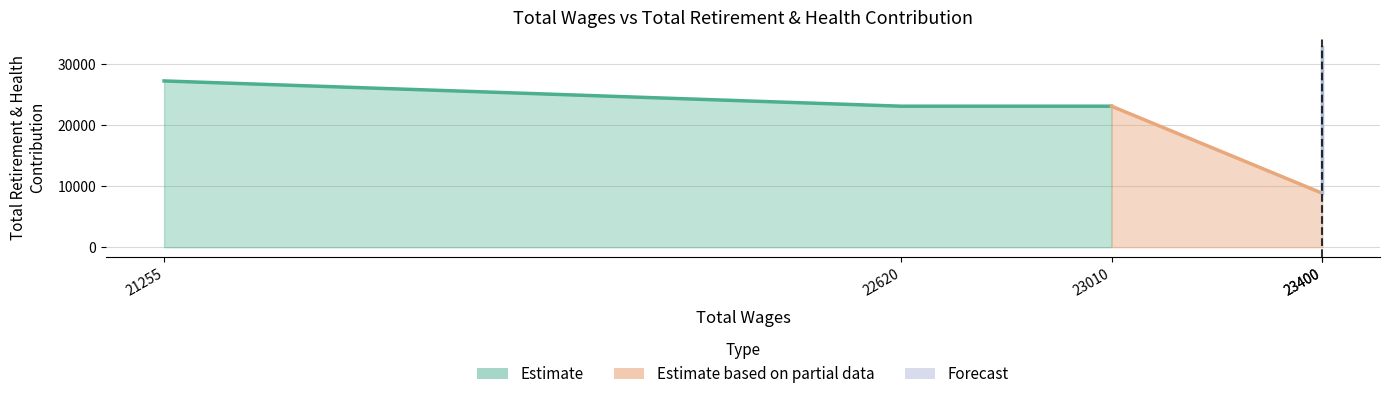

Count the values in the range 23040 to 27167.

3